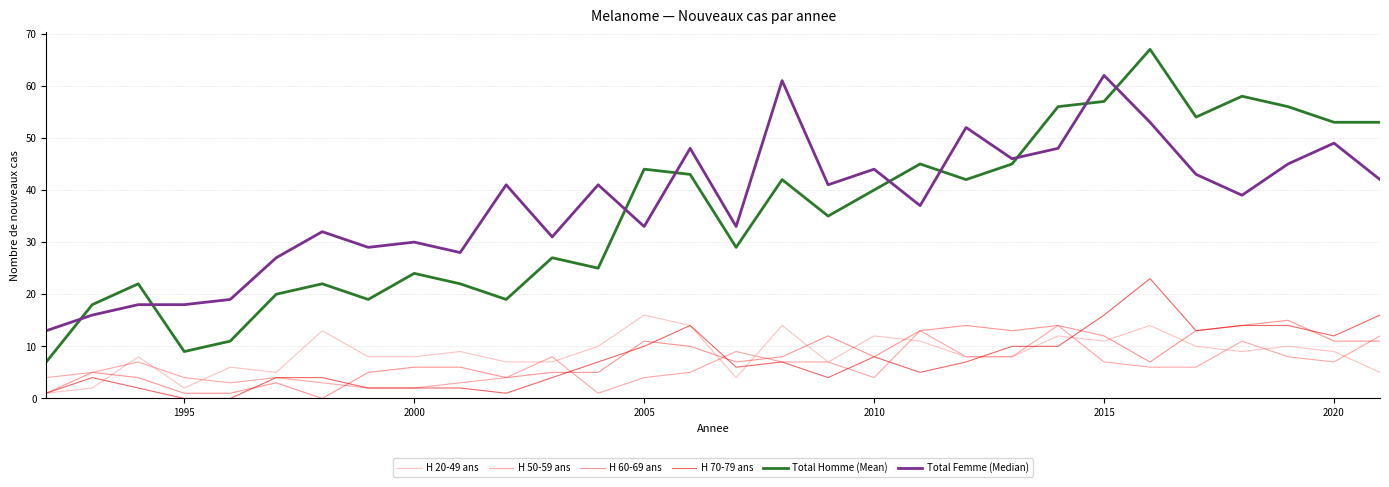

True or false: H 70-79 ans and Total Homme (Mean) intersect in this chart.

False